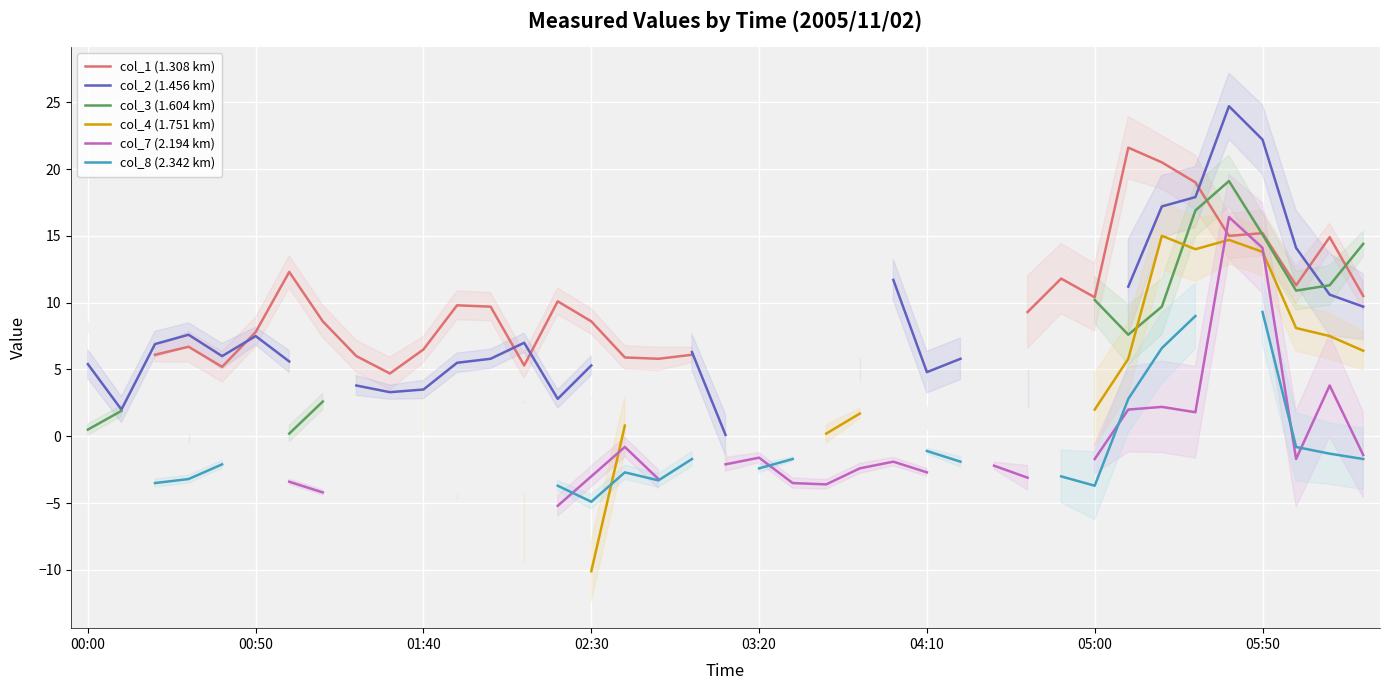

Where do col_7 (2.194 km) and col_4 (1.751 km) first cross each other?

15 and 16